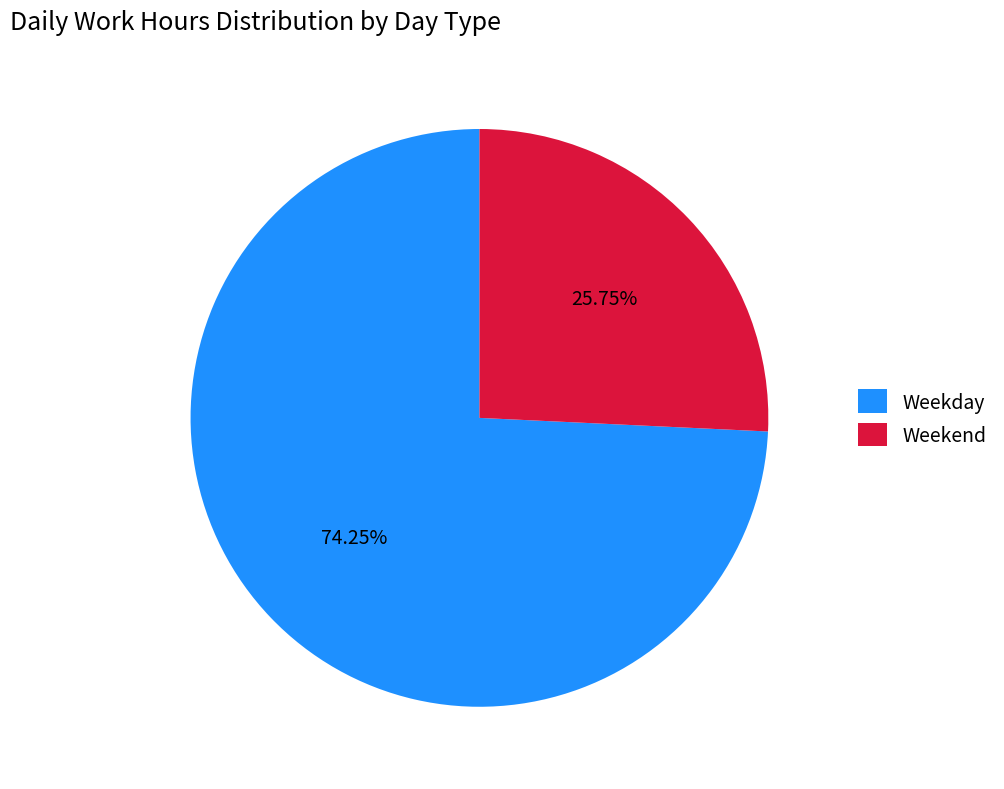

How many slices are in this pie chart?

2